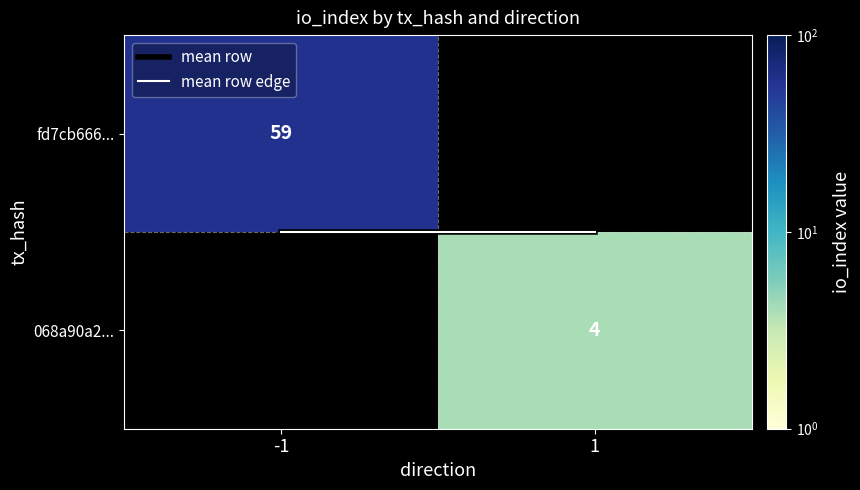

What is the difference between the highest and lowest values at 1?

3.5